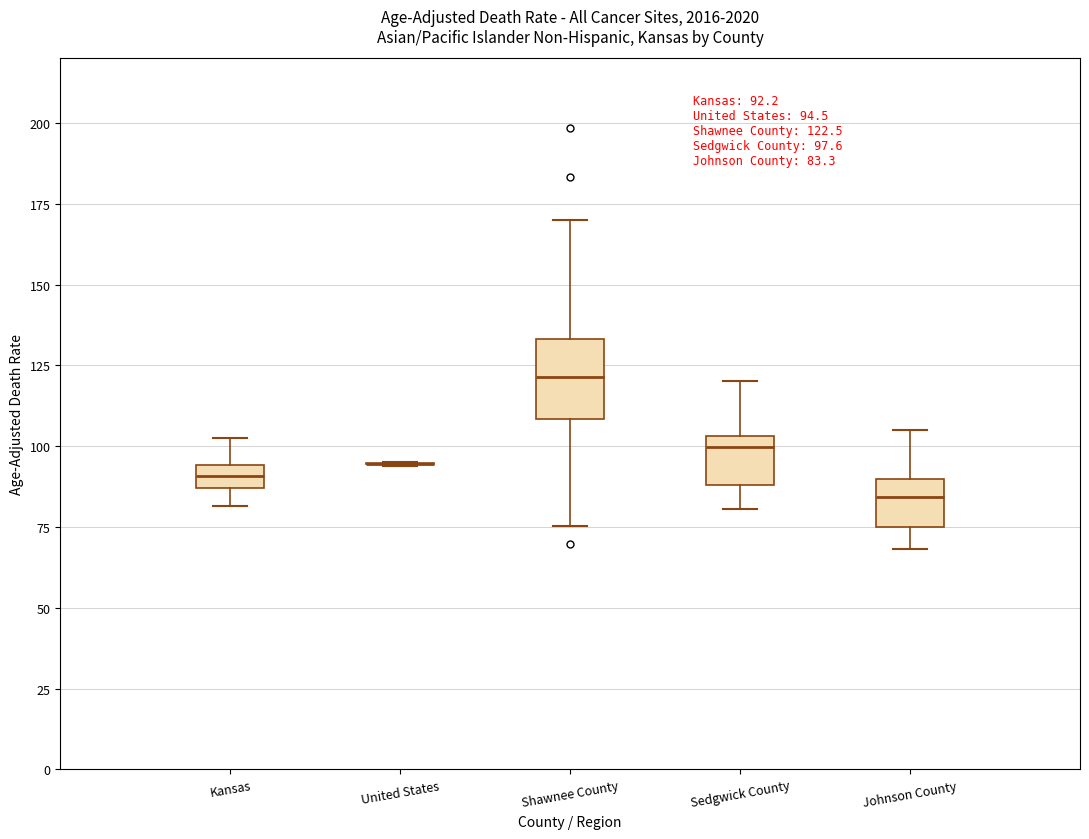

Comparing the boxes themselves (not the whiskers), which one is the tallest?

Shawnee County